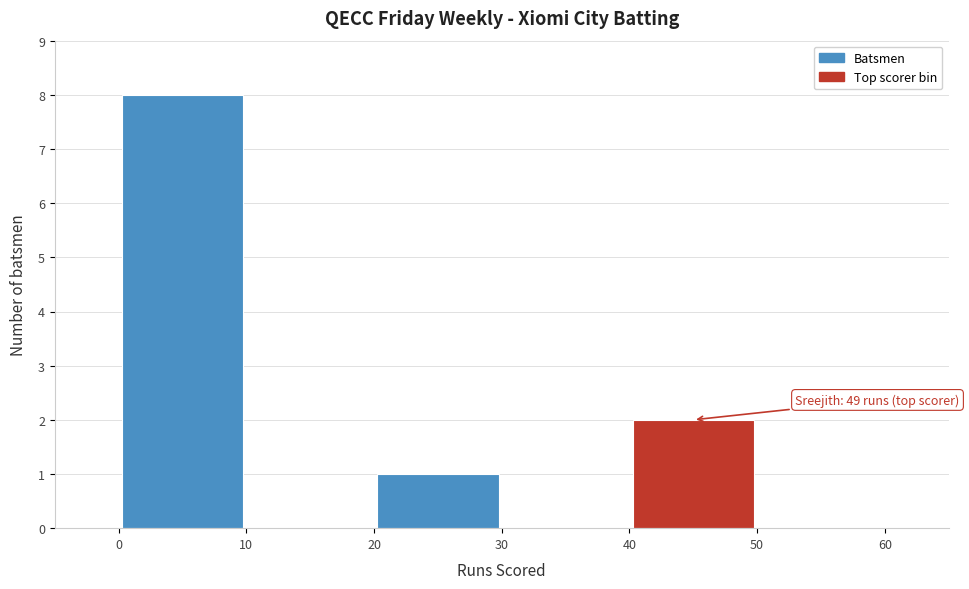

Over which range of the x-axis is the bar tallest?

0 to 10